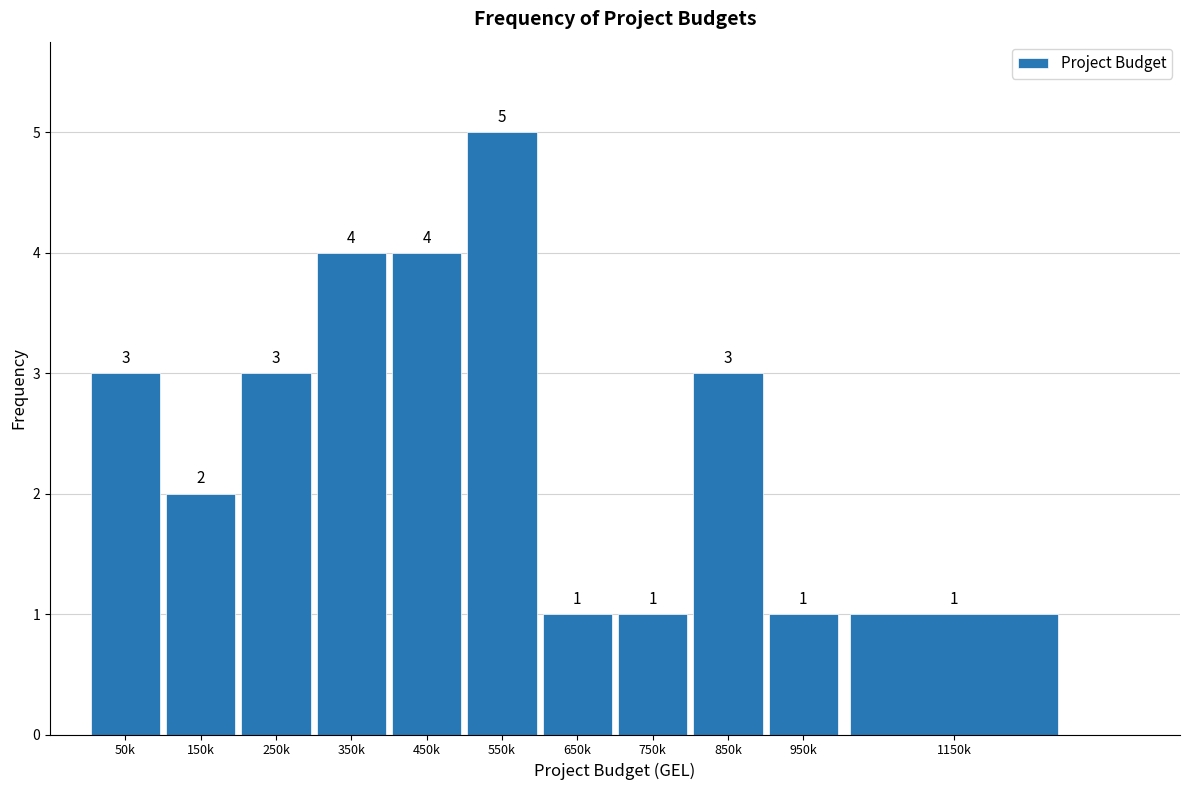

Reading left to right, transcribe all the data shown in this chart.

3	2	3	4	4	5	1	1	3	1	1